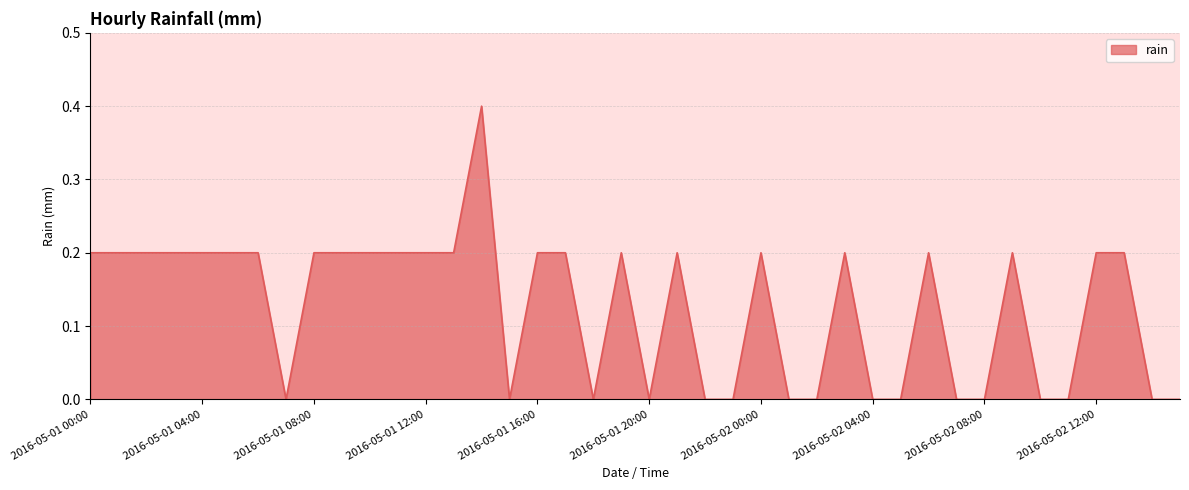

What is the difference between the maximum and second lowest values?

0.4